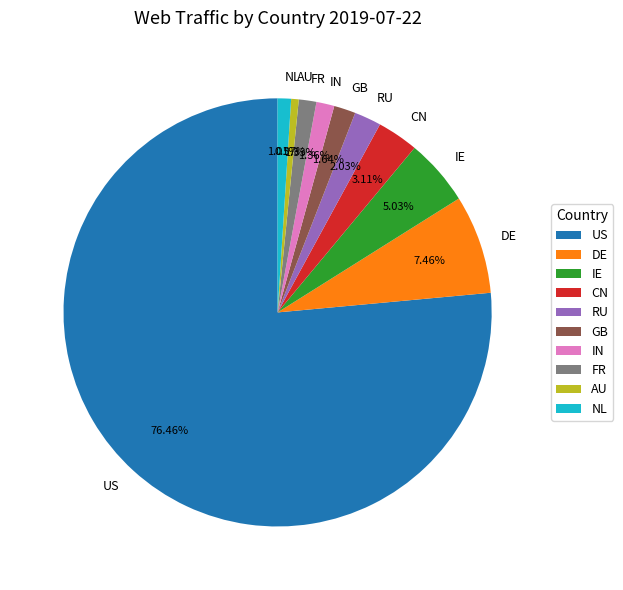

What is the largest slice in the pie chart?

US